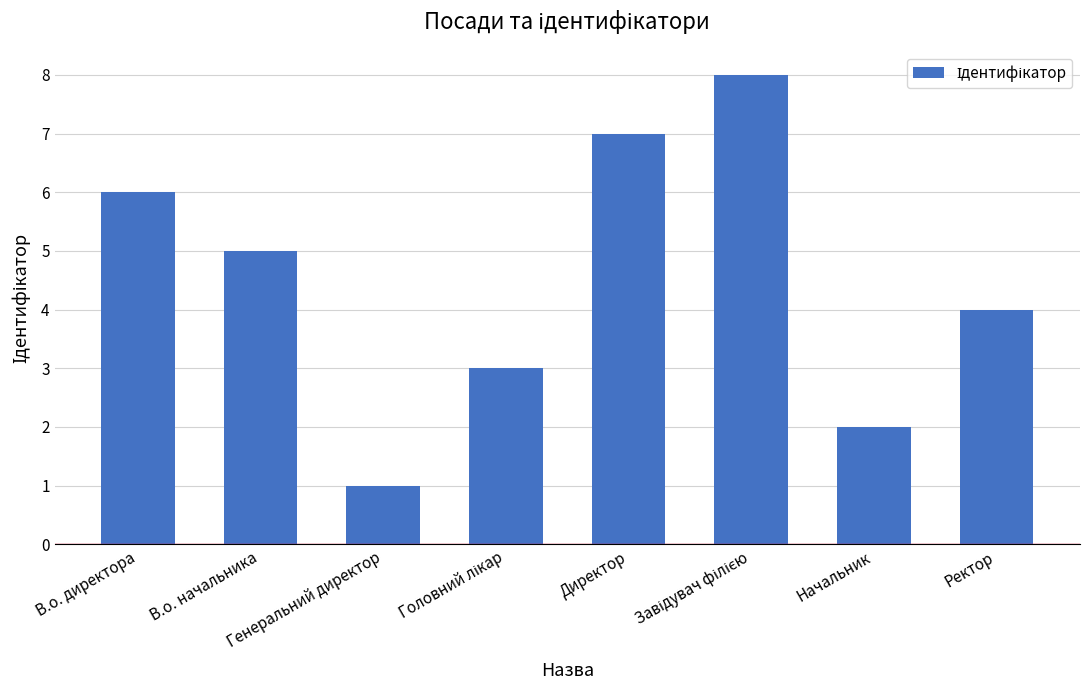

What is the difference between the values at Ректор and Генеральний директор?

3